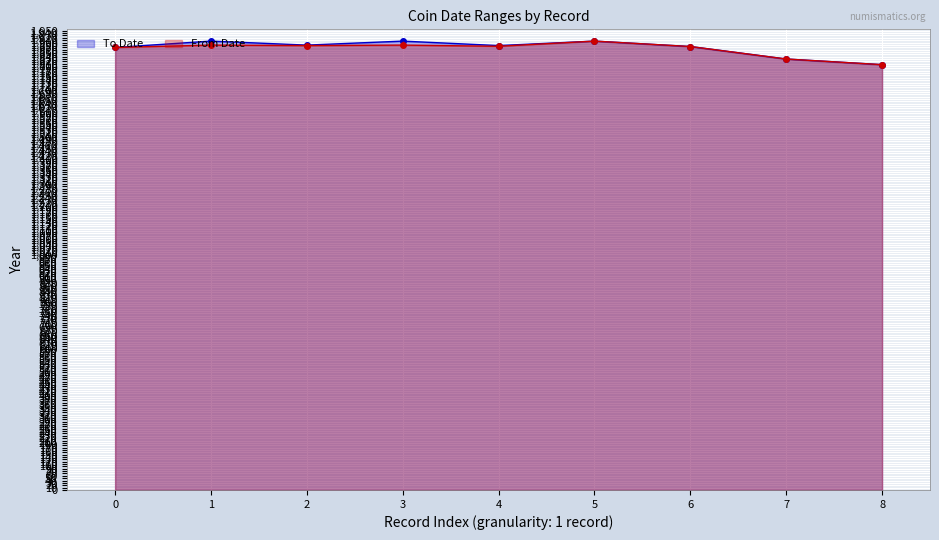

Which series has the largest range (max minus min)?

From Date